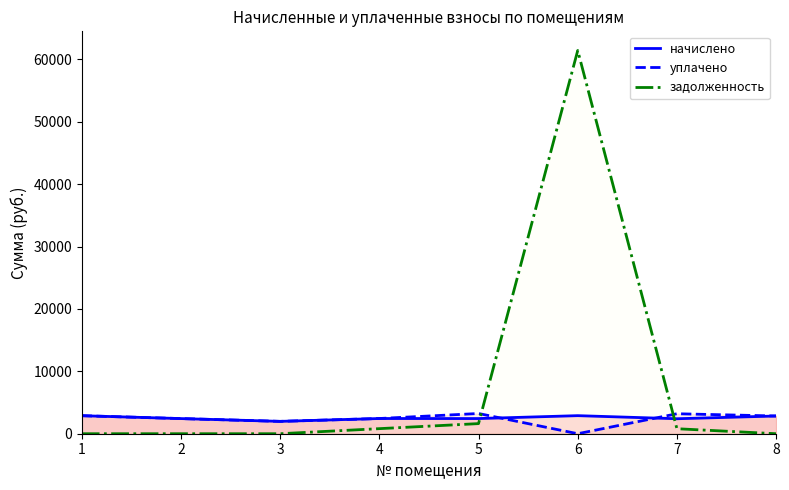

How many values in задолженность are above zero?

4